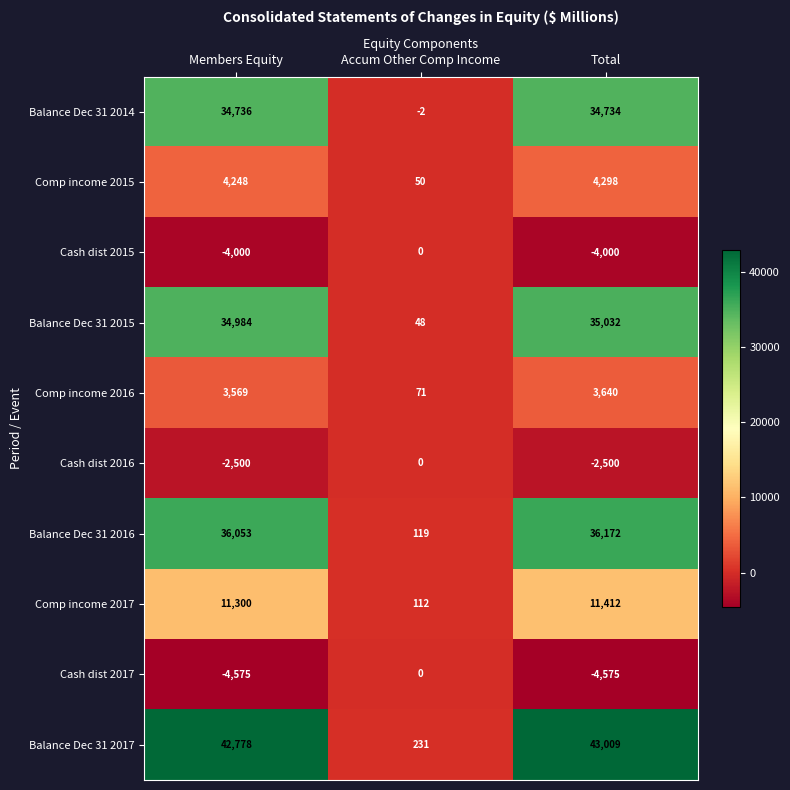

The value of Balance Dec 31 2015 at Members Equity is 34984. True or false?

True